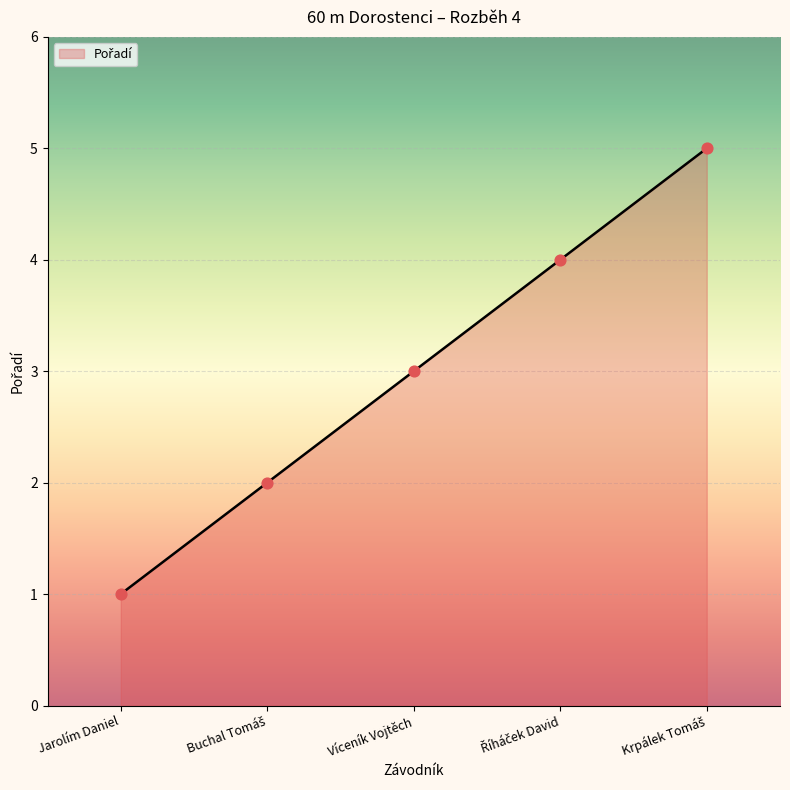

True or false: the data has more than 1 interior local peaks.

False